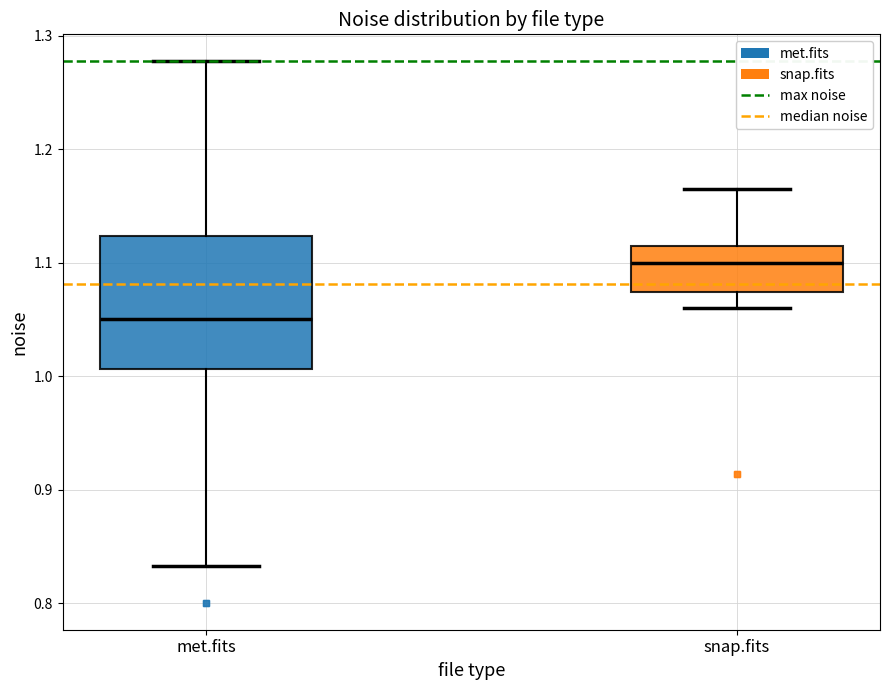

Reading left to right, transcribe this box plot: for each box, give where its median line is, the range the box spans, and where its two whiskers end, as read against the y-axis. The values are not printed on the chart, so give them approximately, as read against the axis.

met.fits: median 1.05, box 1.01 to 1.12, whiskers 0.83 to 1.28
snap.fits: median 1.10, box 1.07 to 1.11, whiskers 1.06 to 1.16